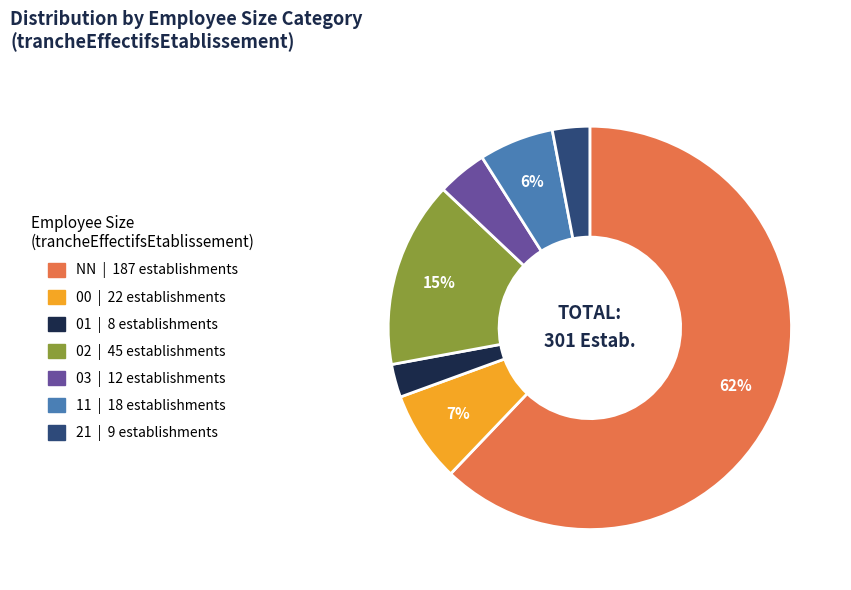

To the nearest percent, what is the difference between the largest and smallest slice percentages?

59%